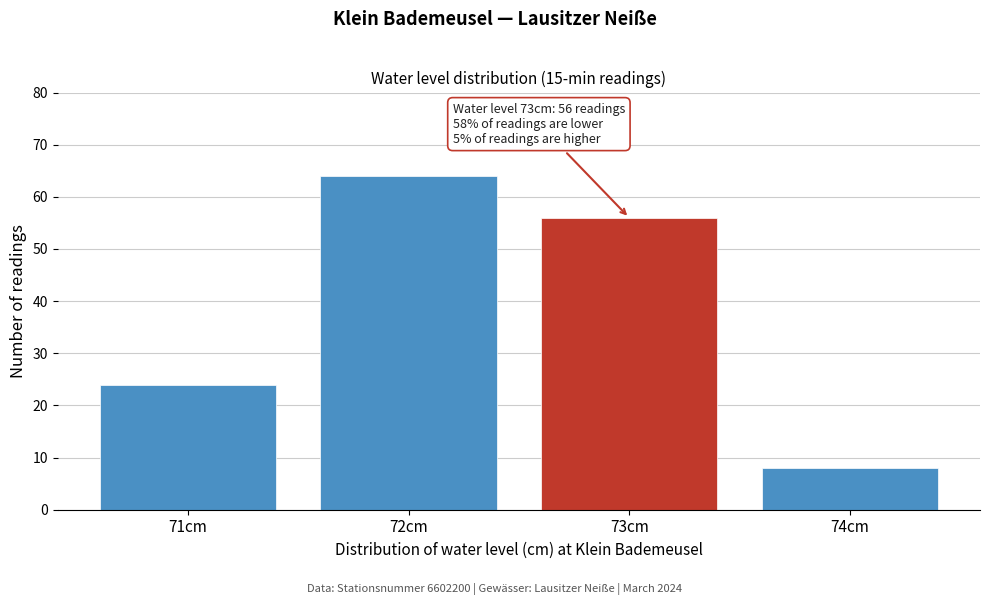

Which range on the x-axis has the tallest bar?

71.5 to 72.5